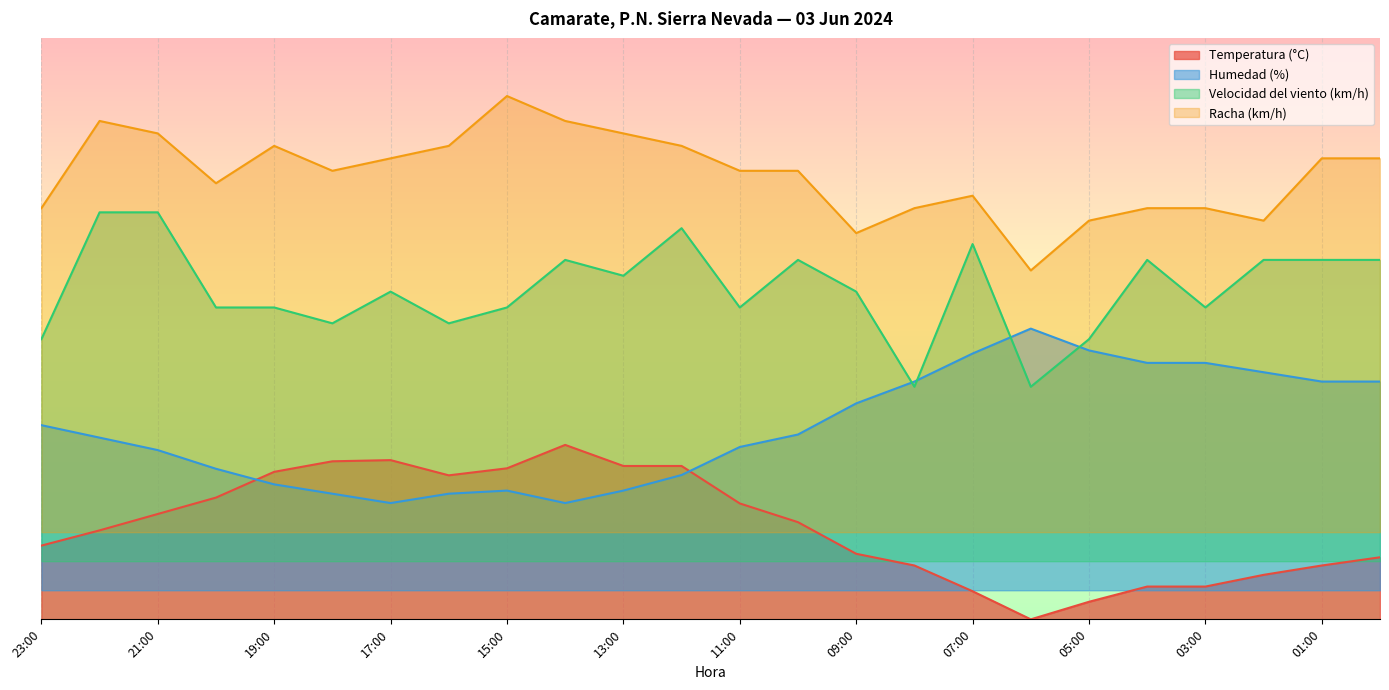

The Velocidad del viento (km/h) series shows 31.2 at 13:00. True or false?

False